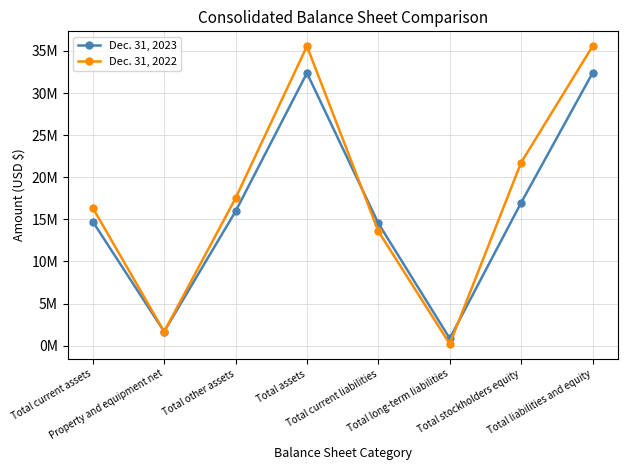

Does the chart have visible grid lines?

Yes